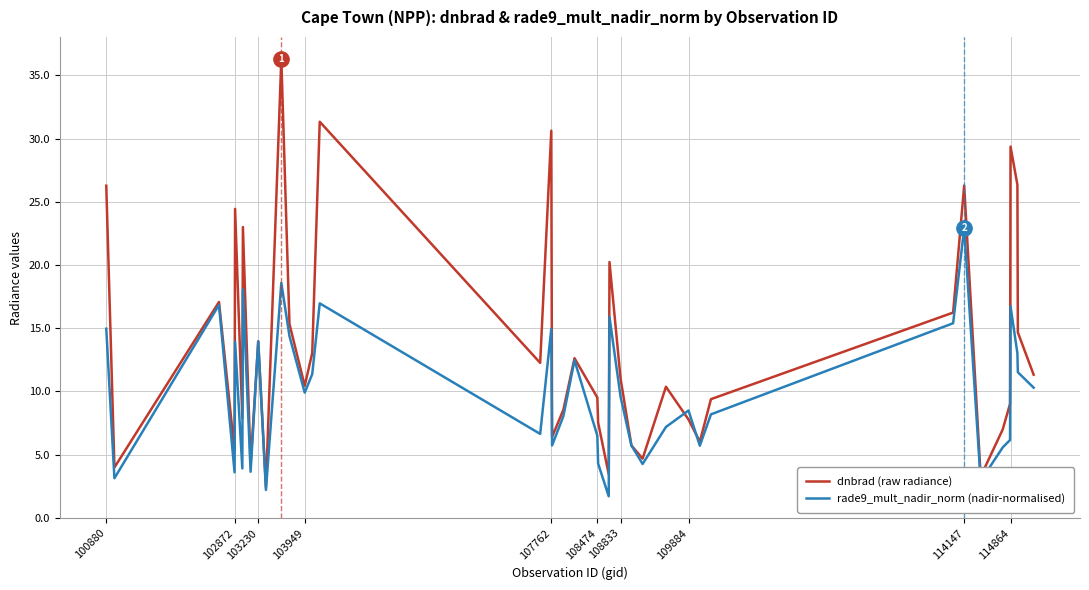

What is the greatest value displayed?

36.3